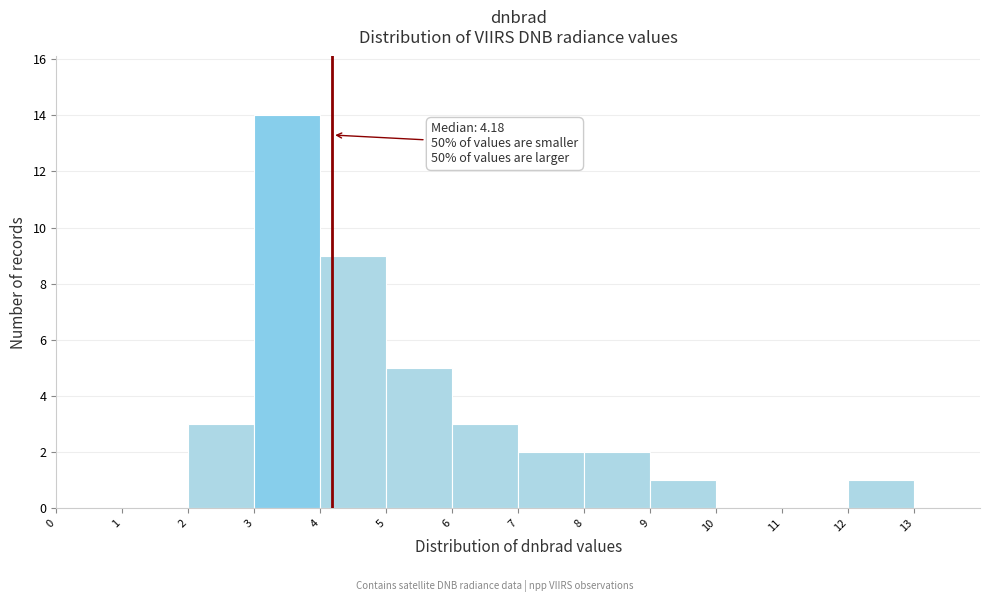

Which range on the x-axis has the tallest bar?

3 to 4